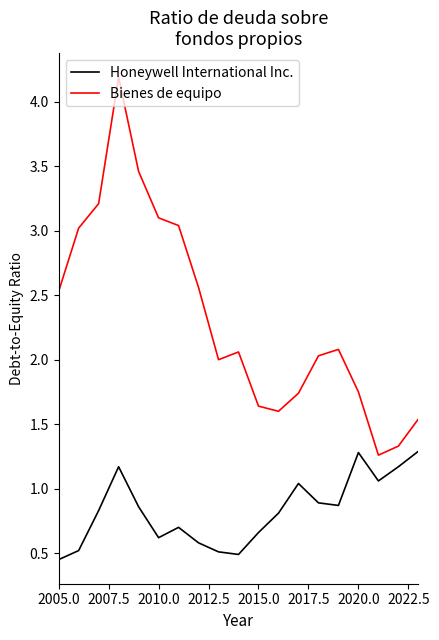

Which series has the largest range (max minus min)?

Bienes de equipo